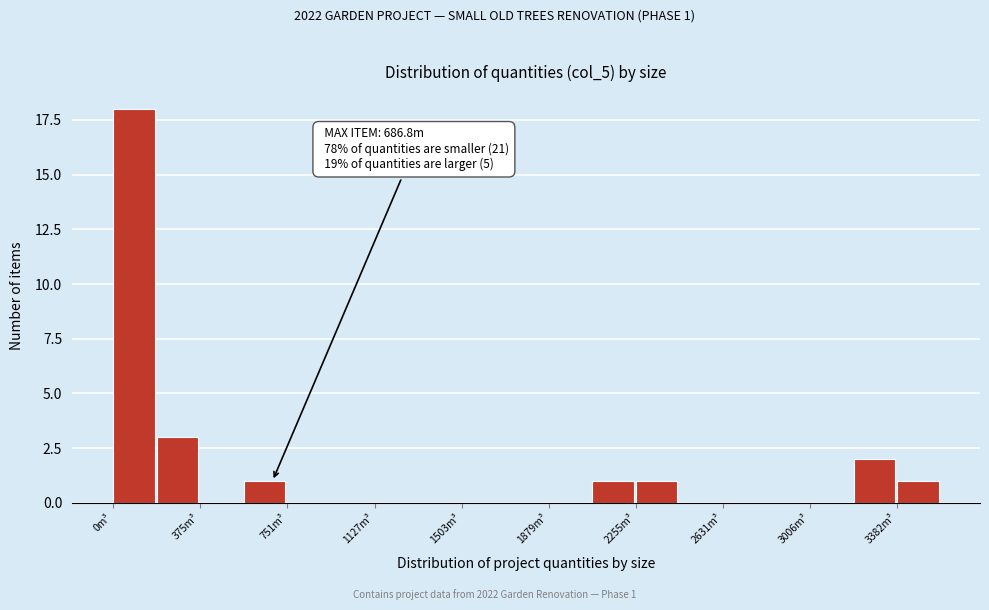

Read against the x-axis, roughly where is the centre of the tallest bar?

100